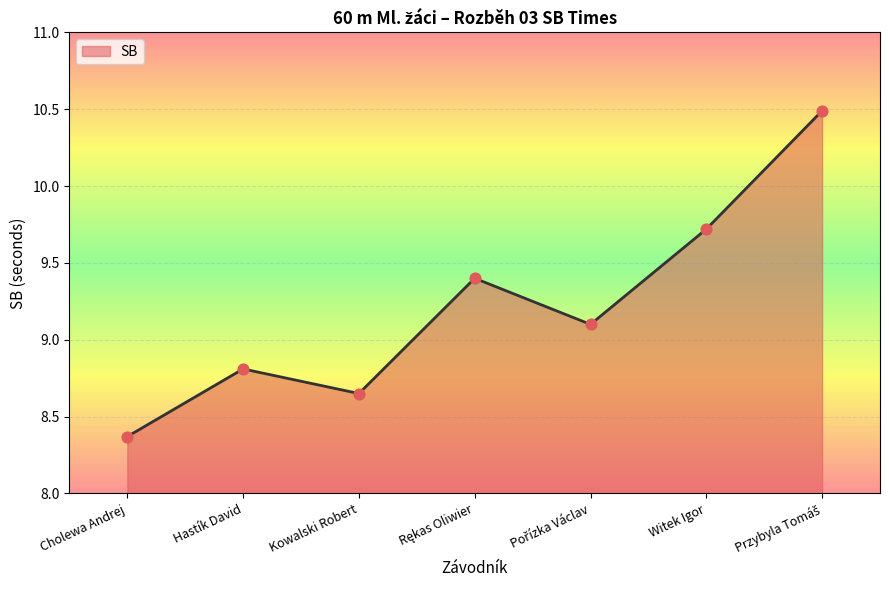

Between Kowalski Robert and Witek Igor, which is larger?

Witek Igor